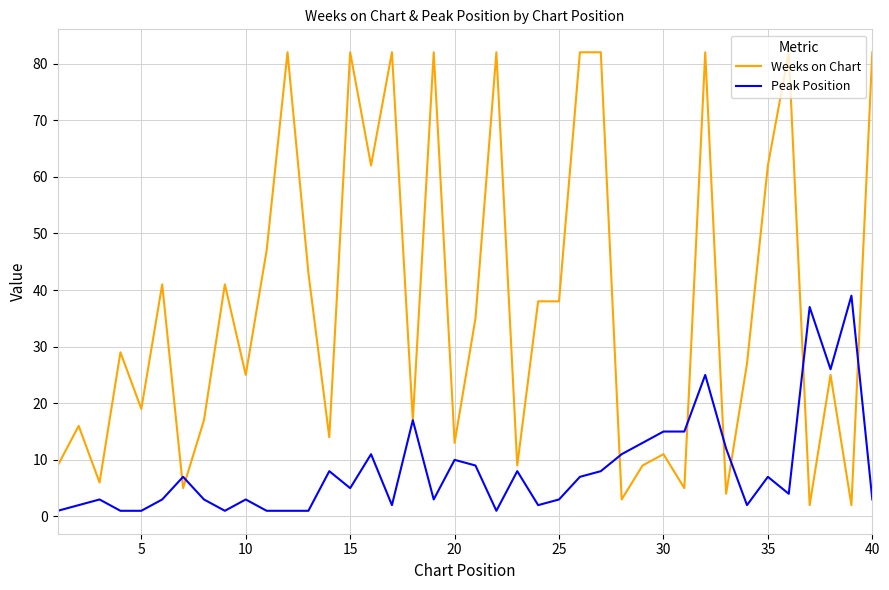

What is the highest value of the Weeks on Chart series?

82